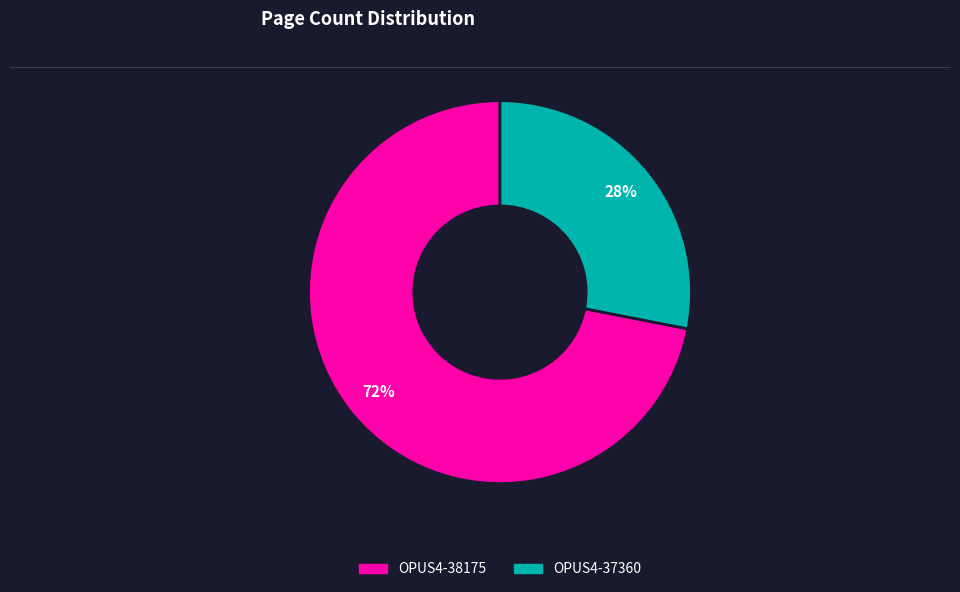

Rank the categories by value from highest to lowest.

OPUS4-38175, OPUS4-37360